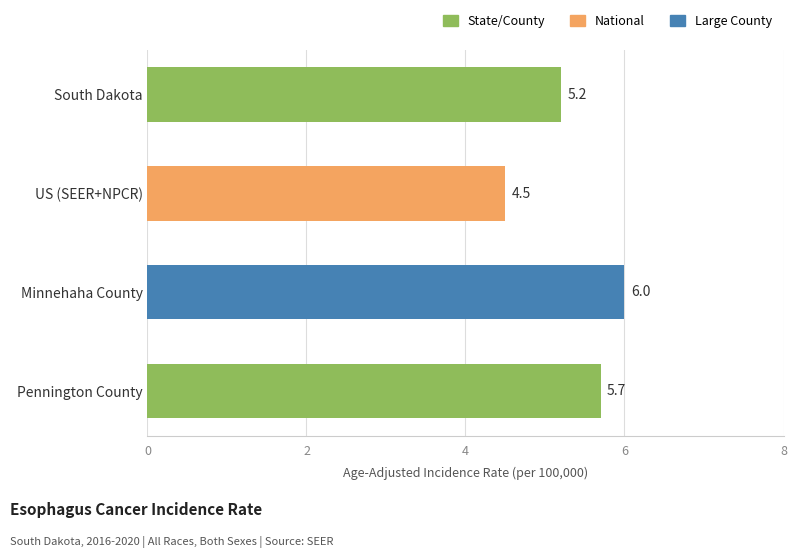

How many bars are there in total?

4